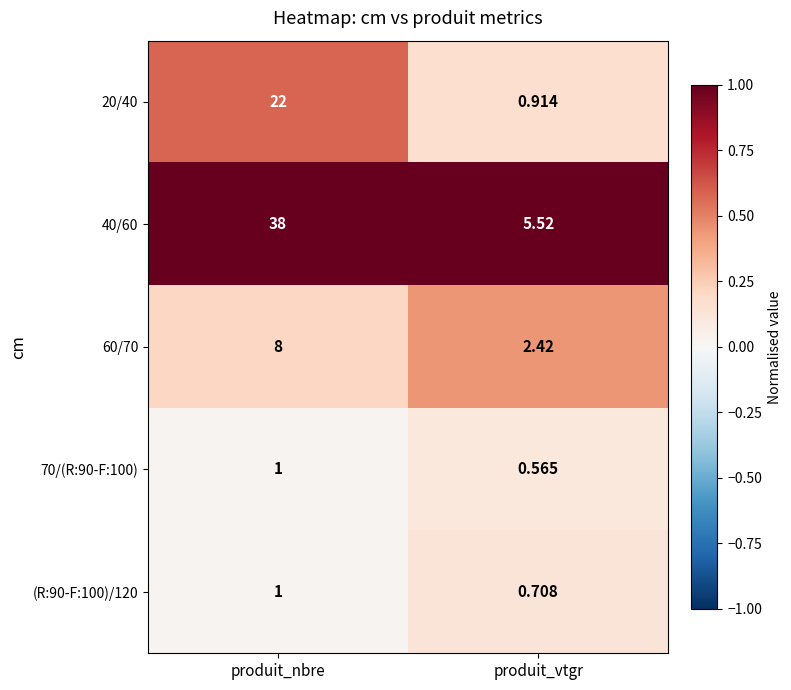

At which category is the sum across all series the highest?

produit_nbre